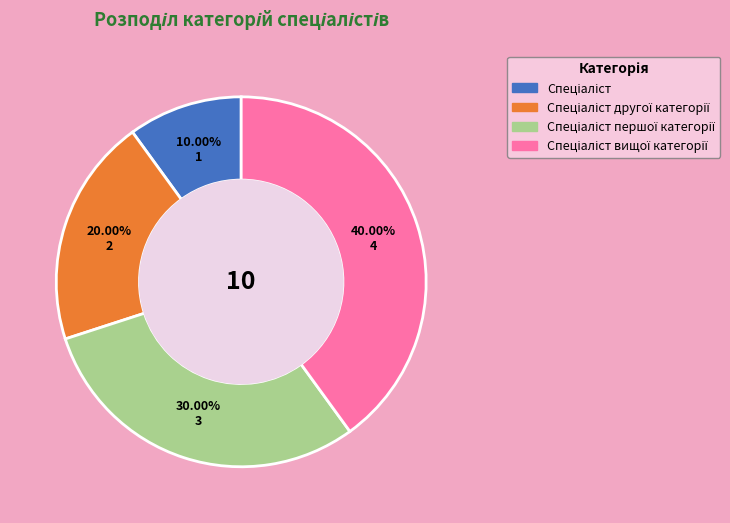

Is there any slice that represents more than half of the pie?

No